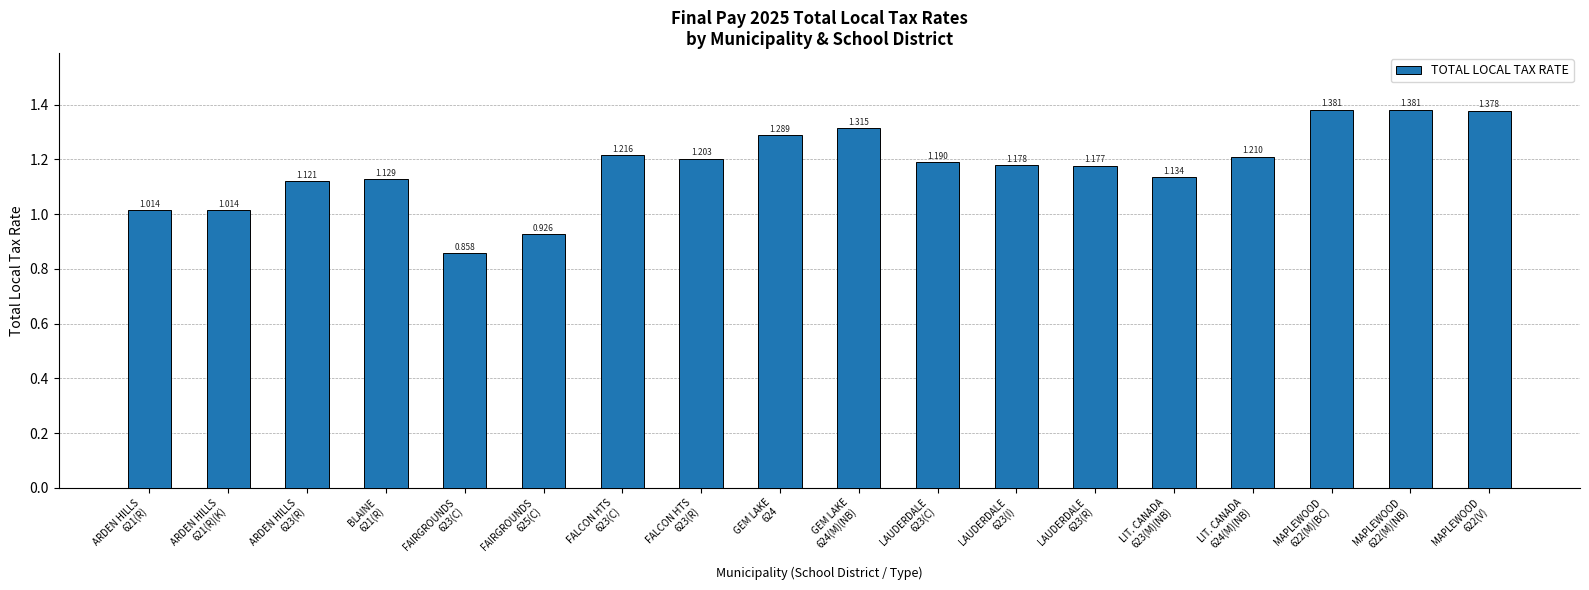

Where does the data first go above 1?

ARDEN HILLS
621(R)